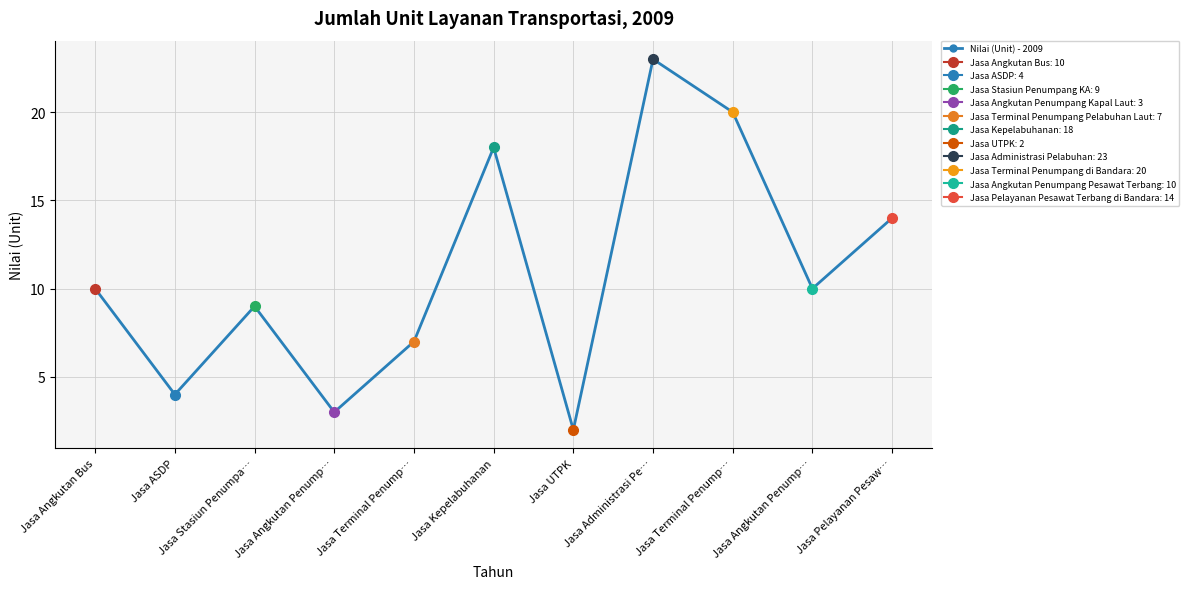

Reading left to right, list all the values displayed in this chart.

Jasa Angkutan Bus=10	Jasa ASDP=4	Jasa Stasiun Penumpa…=9	Jasa Angkutan Penump…=3	Jasa Terminal Penump…=7	Jasa Kepelabuhanan=18	Jasa UTPK=2	Jasa Administrasi Pe…=23	Jasa Terminal Penump…=20	Jasa Angkutan Penump…=10	Jasa Pelayanan Pesaw…=14